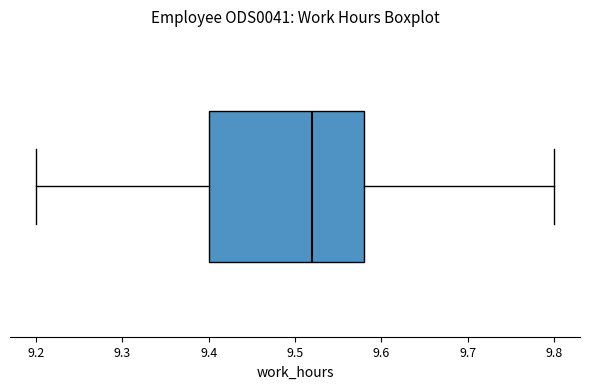

Read this box plot against the x-axis: the position of the median line, the range covered by the box, and the ends of both whiskers. The values are not printed on the chart, so give them approximately, as read against the axis.

median 9.52, box 9.40 to 9.58, whiskers 9.20 to 9.80